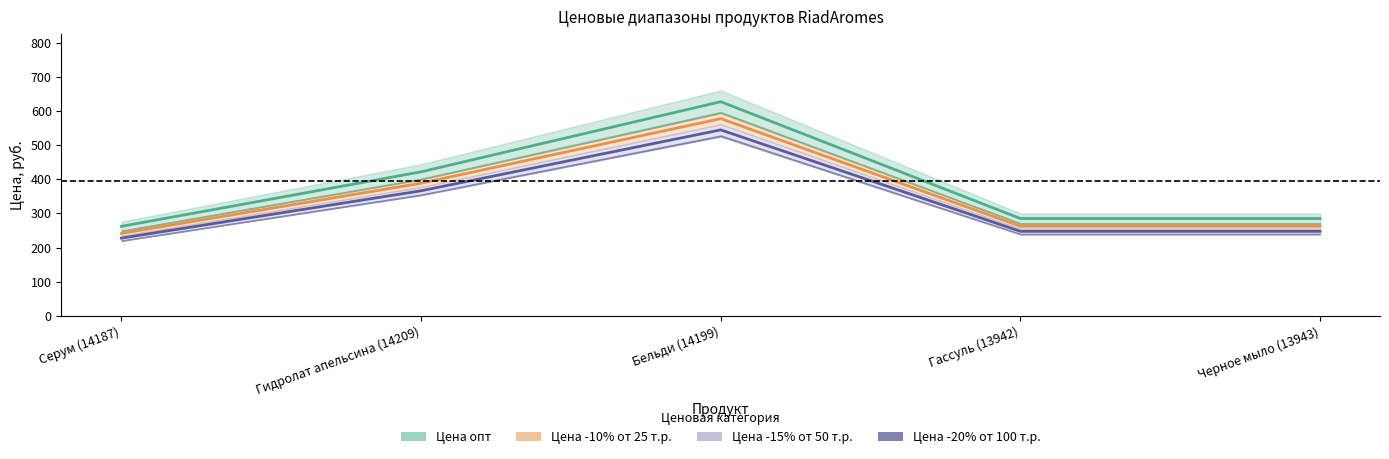

True or false: Цена -15% от 50 т.р. and Цена -10% от 25 т.р. cross at least once.

False